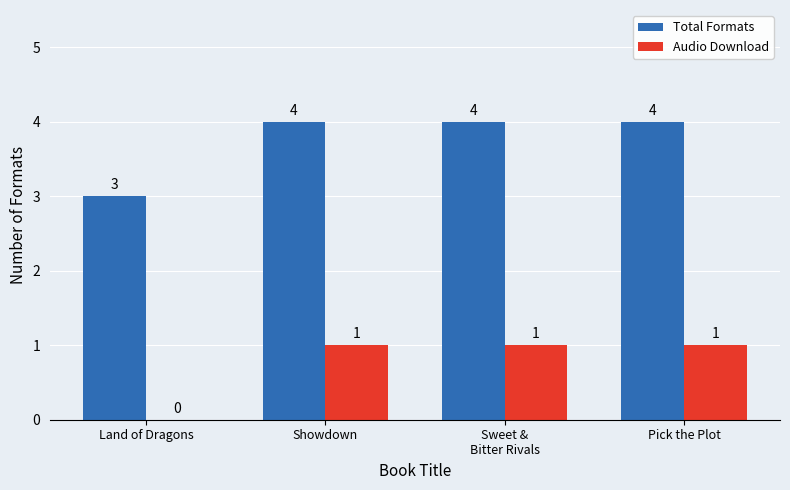

How many distinct data groups are displayed?

2